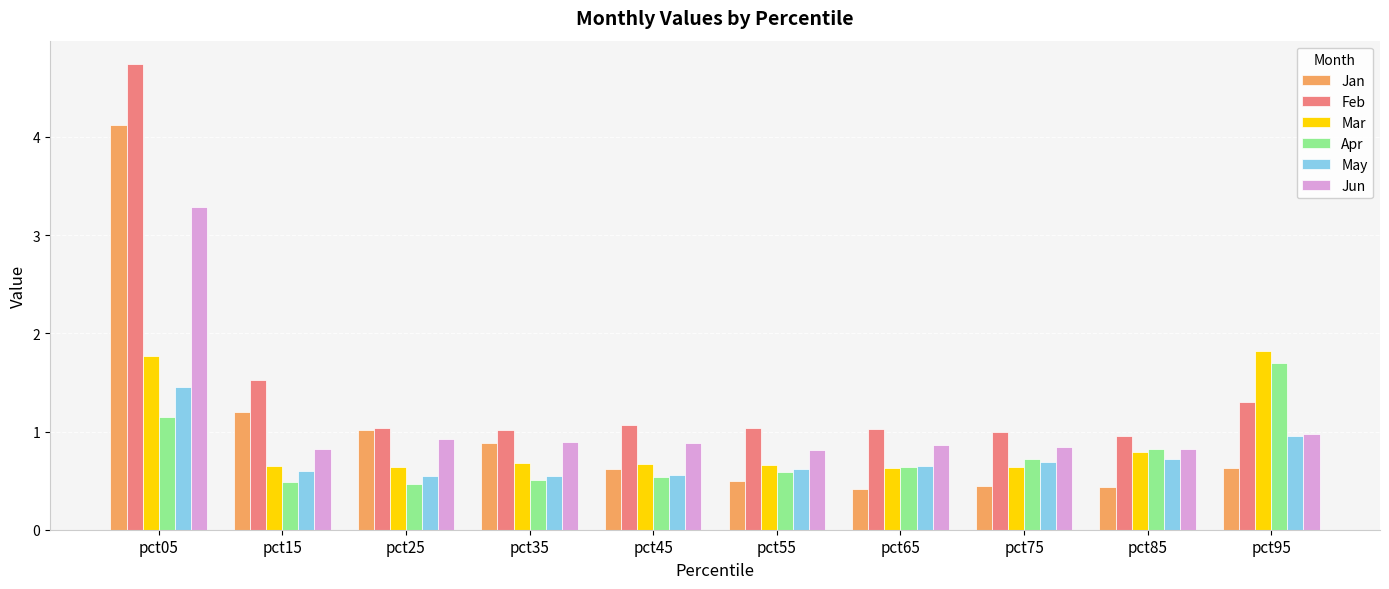

What is the difference between the second highest and minimum values in the Jun series?

0.2